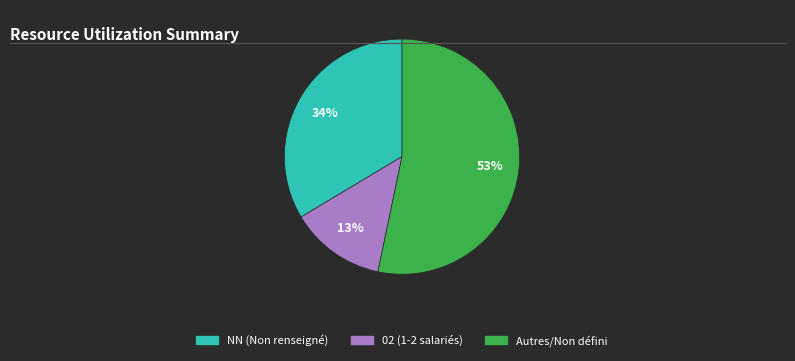

How many segments does this pie chart have?

3